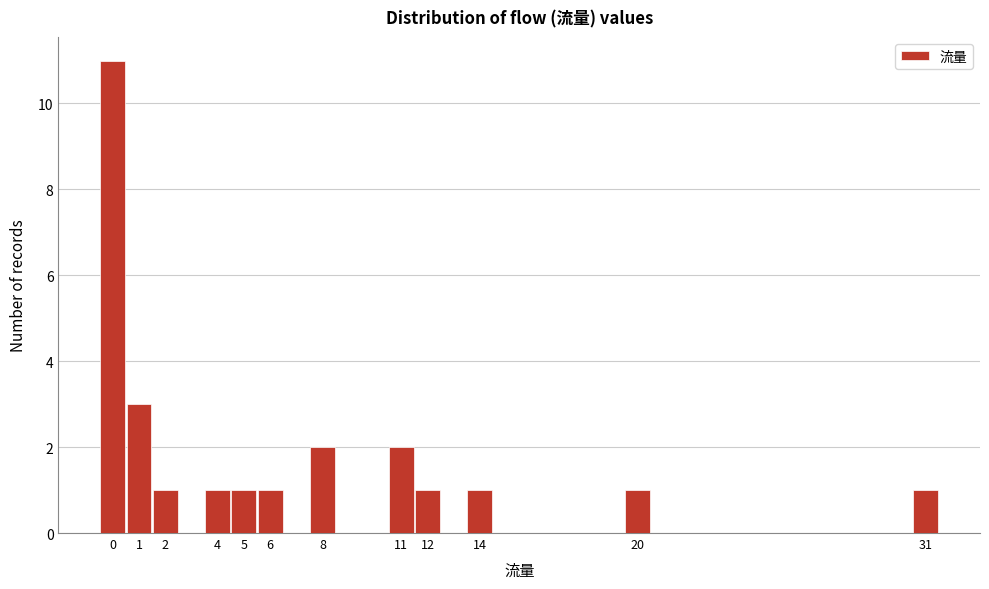

Which range on the x-axis has the tallest bar?

-0.5 to 0.5